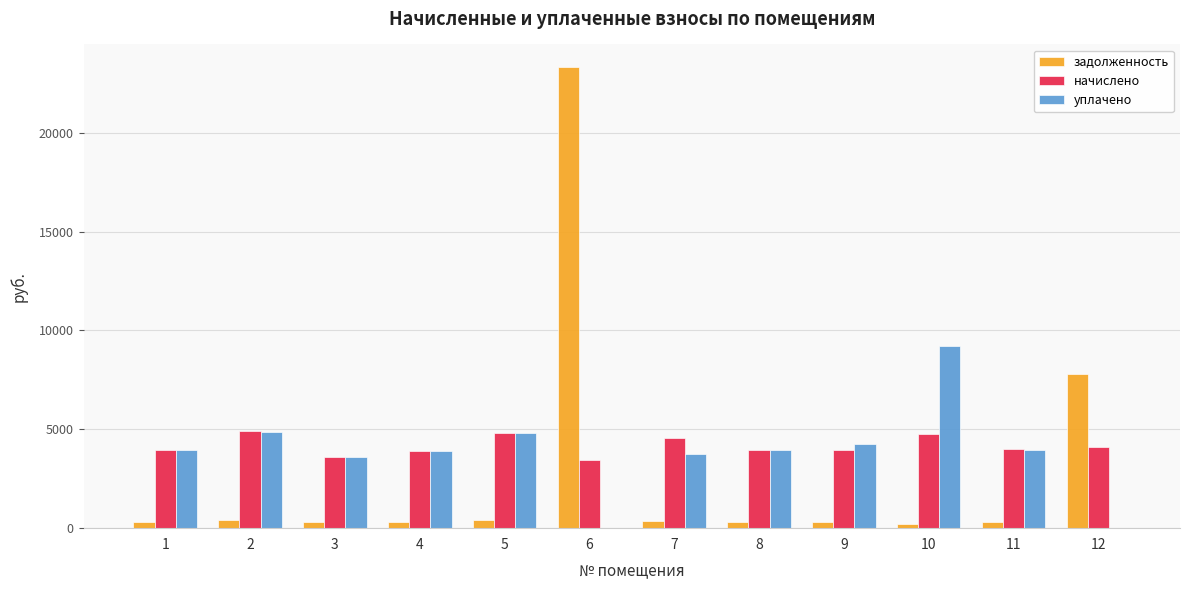

The задолженность series shows 332.1 at 11. True or false?

True